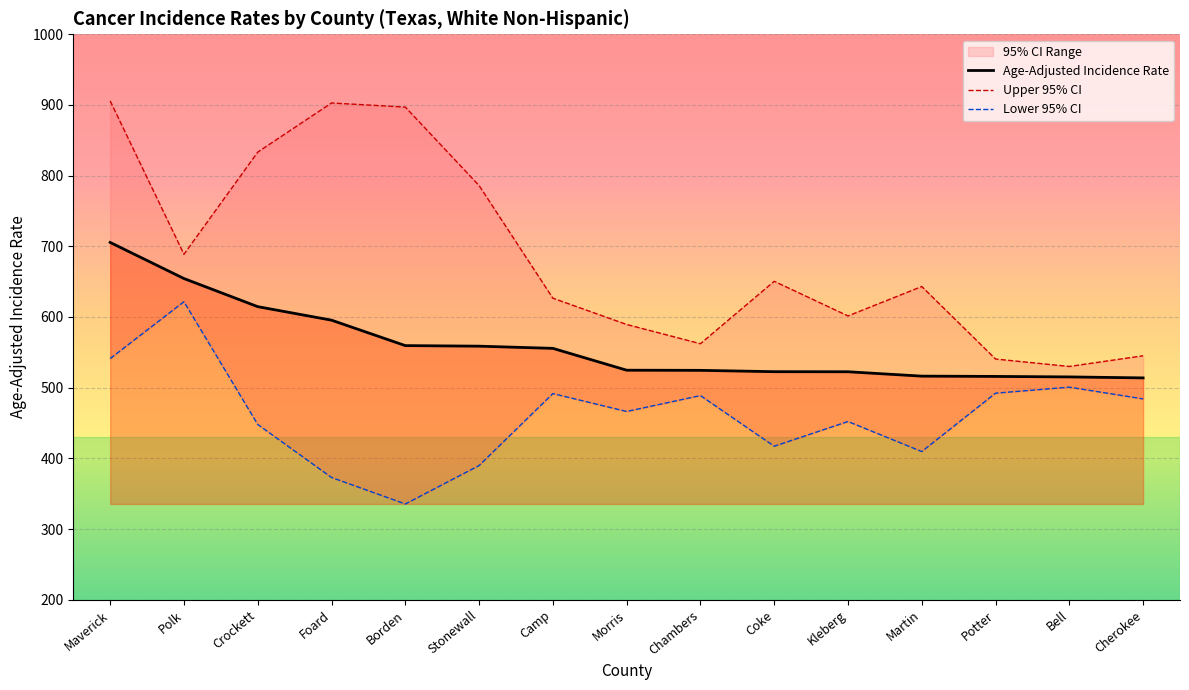

At which label does Age-Adjusted Incidence Rate first exceed 524?

Maverick